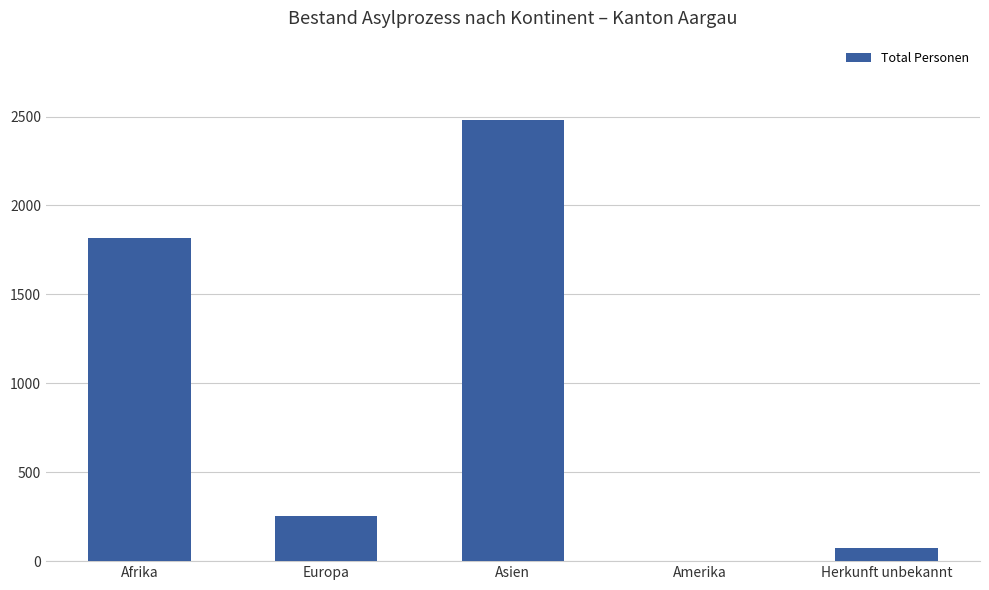

What is the sum of all values?

4624